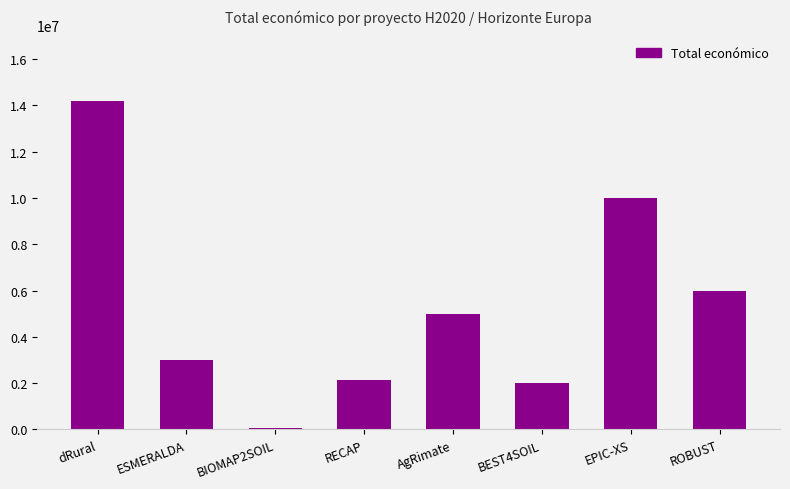

What is the change in value from dRural to ESMERALDA?

-11184236